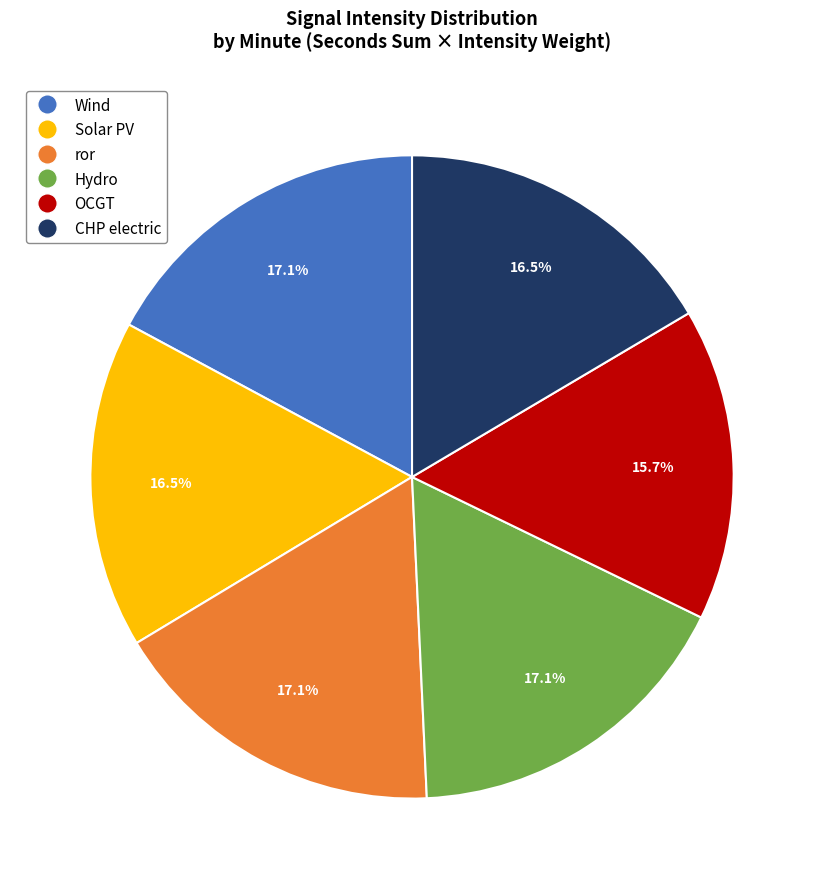

Does any single category account for the majority?

No